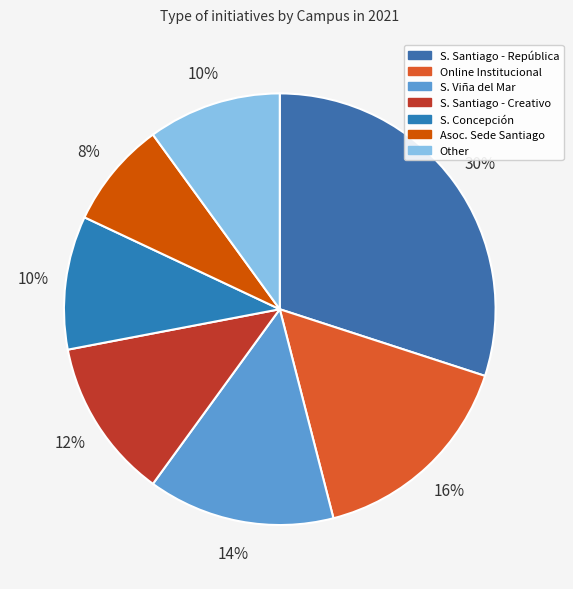

How many slices are in this pie chart?

7